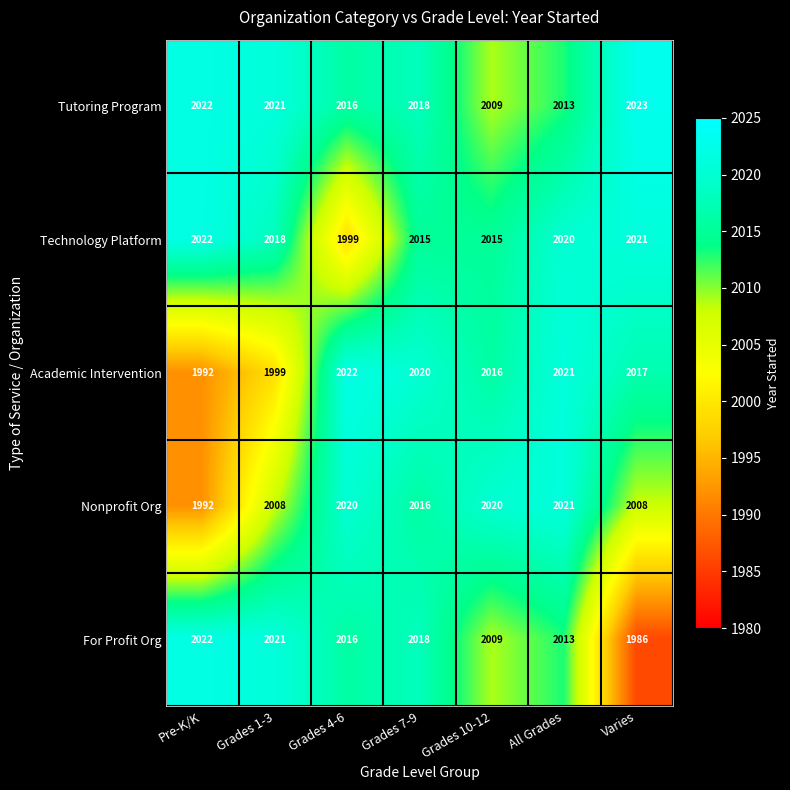

What is the total value across all series at Grades 1-3?

10067